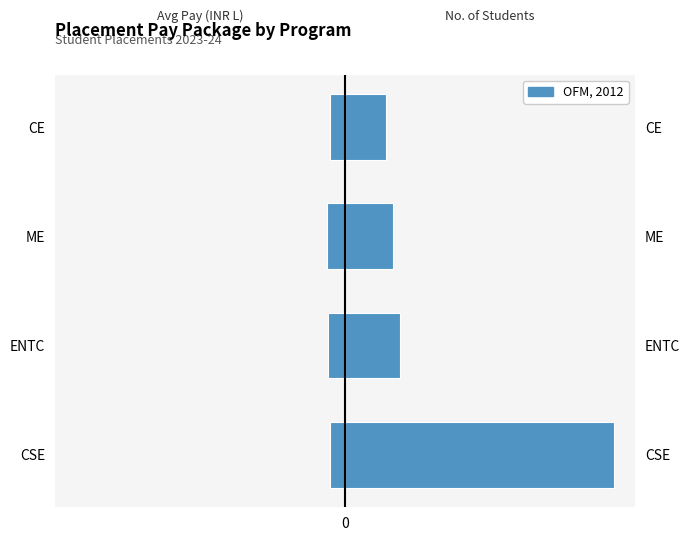

How many groups of bars are there?

4